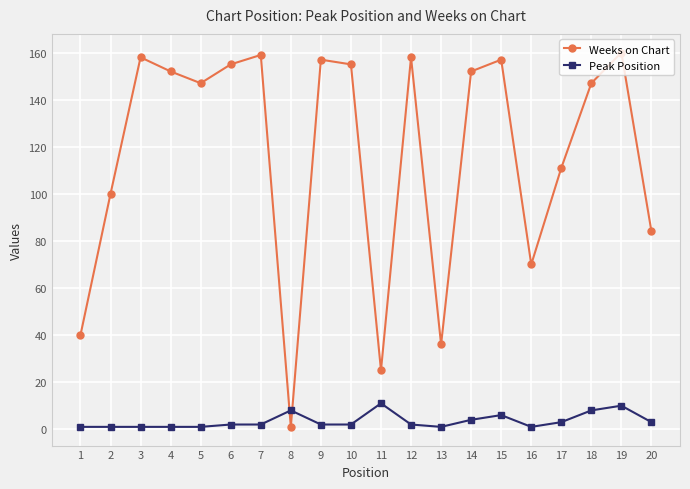

Which series has the largest range (max minus min)?

Weeks on Chart